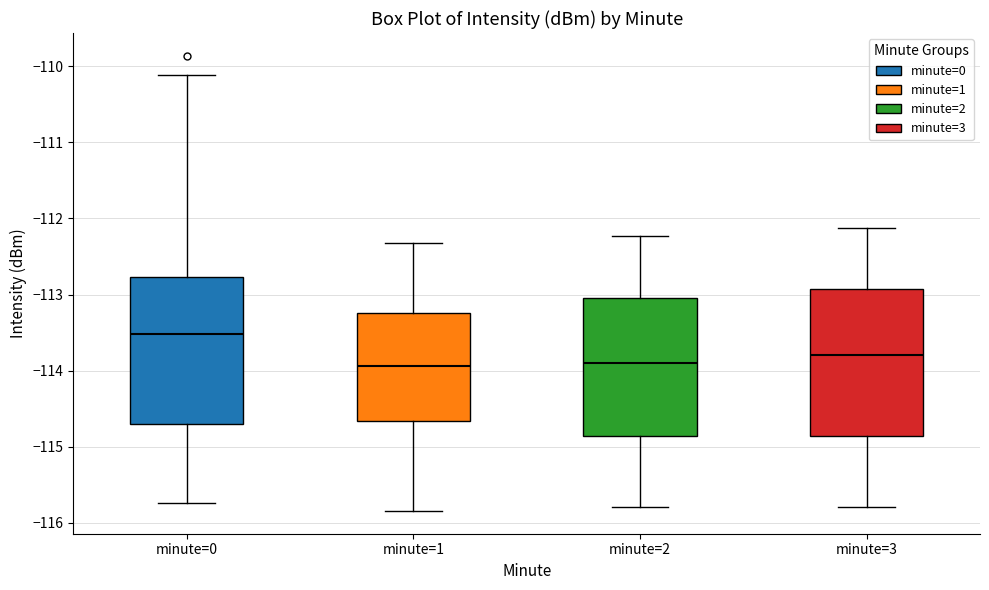

Where does the lower whisker of the box for minute=0 end on the y-axis? The values are not printed on the chart, so give them approximately, as read against the axis.

-115.7